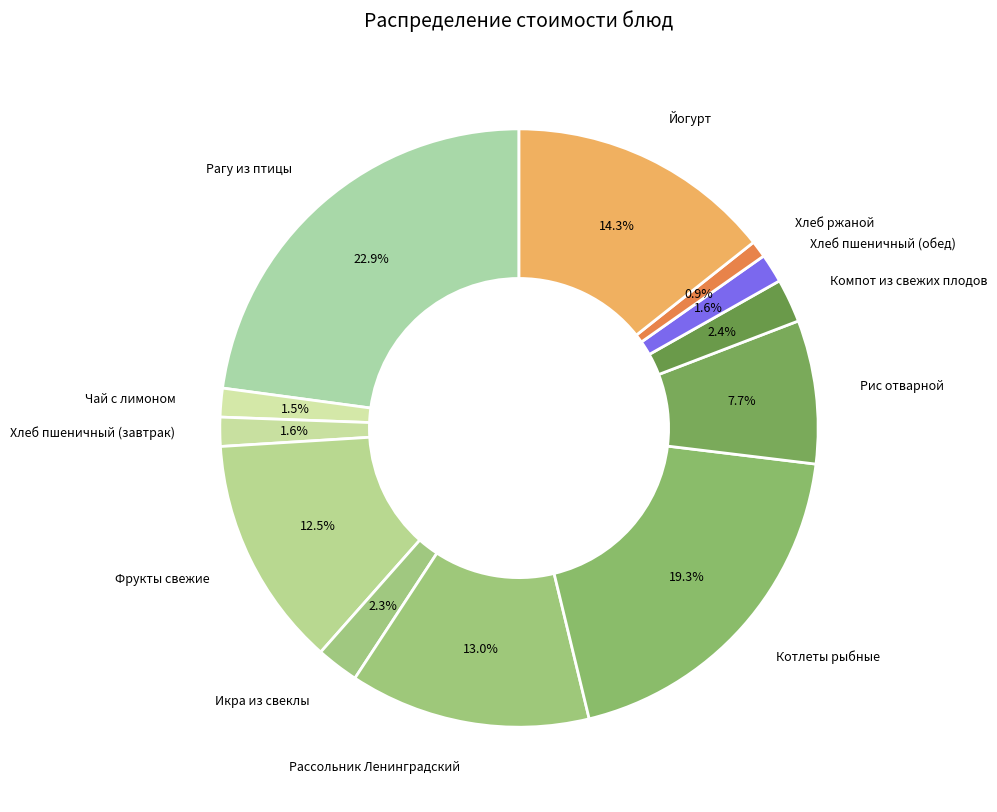

Combined, what portion of the pie is Компот из свежих плодов and Чай с лимоном?

3.9%